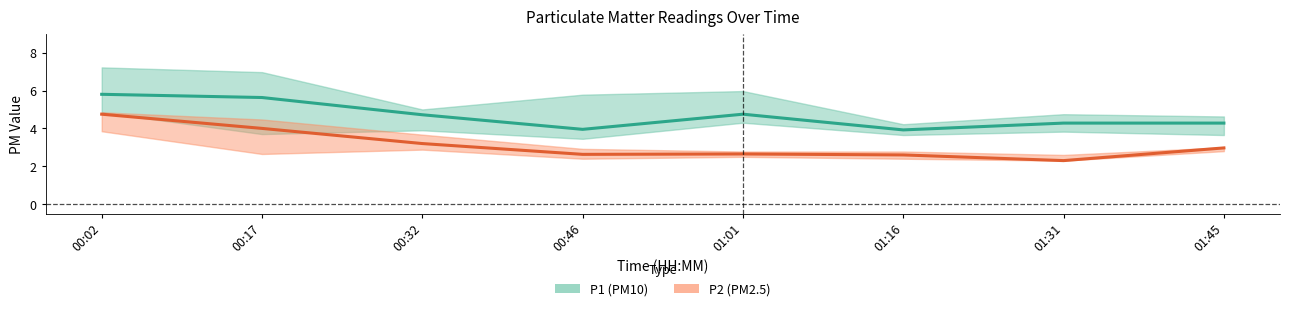

Is the value of P2_lower at 00:17 greater than the value of P1_upper at 00:02?

No